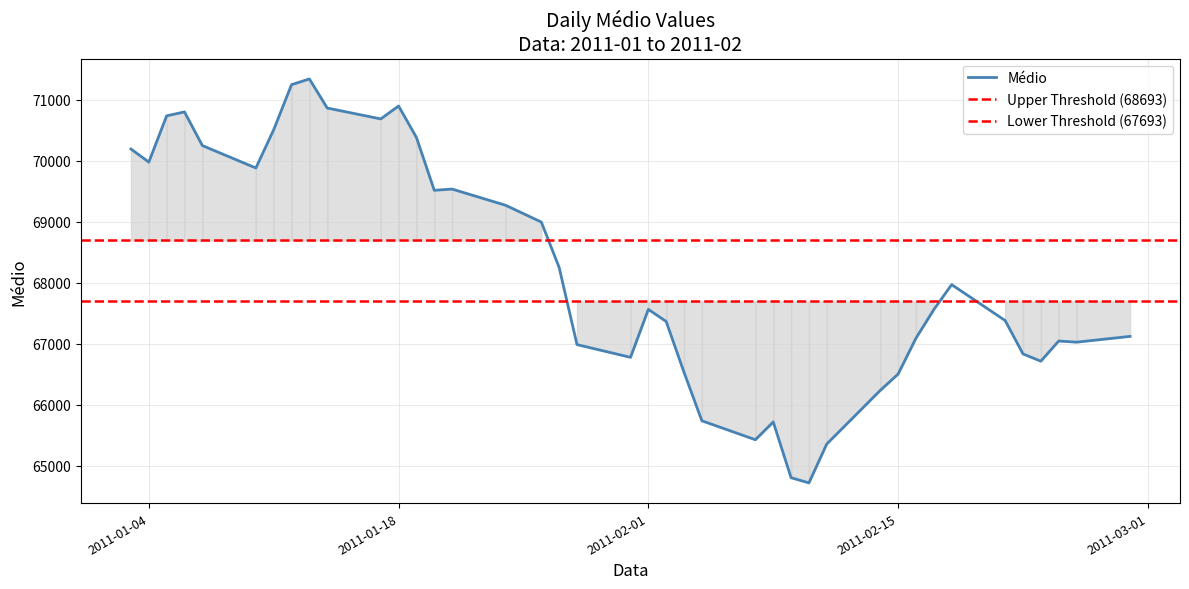

What is the change in value from 2011-02-16 to 2011-02-23?

-377